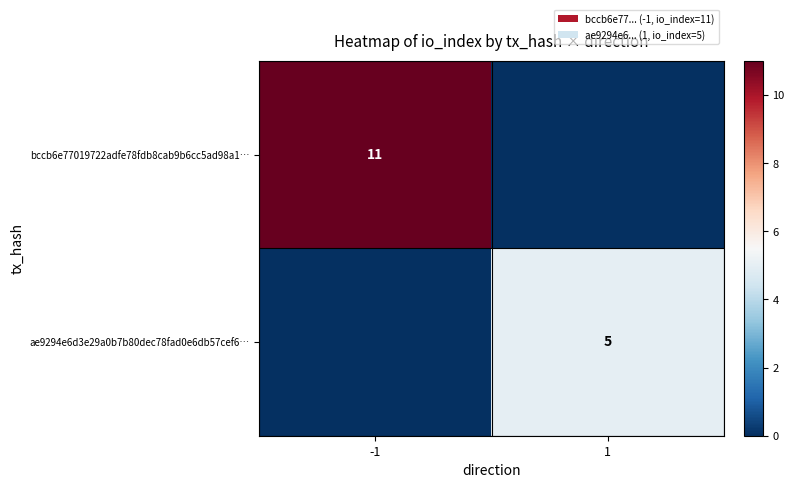

The bccb6e77019722adfe78fdb8cab9b6cc5ad98a1… series shows 11 at -1. True or false?

True